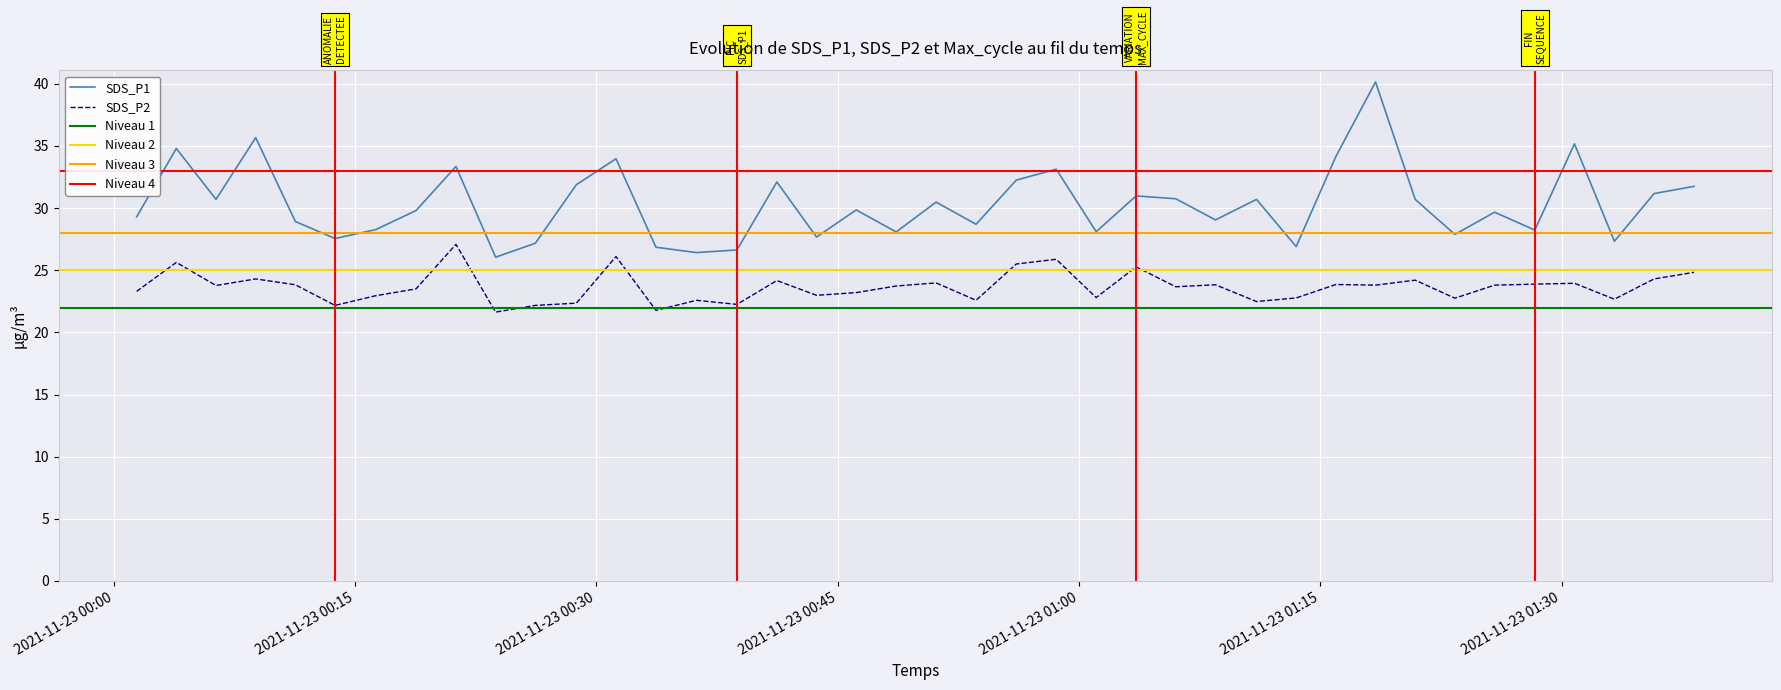

Which series has the largest range (max minus min)?

SDS_P1